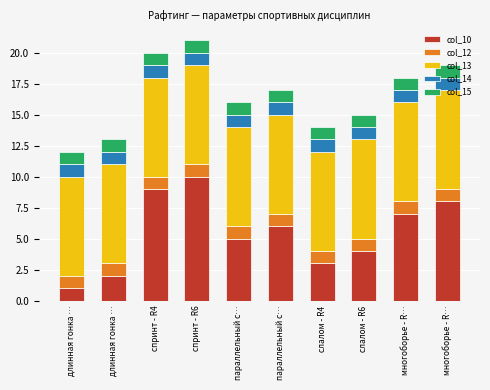

Which series has the largest total across all categories?

col_13